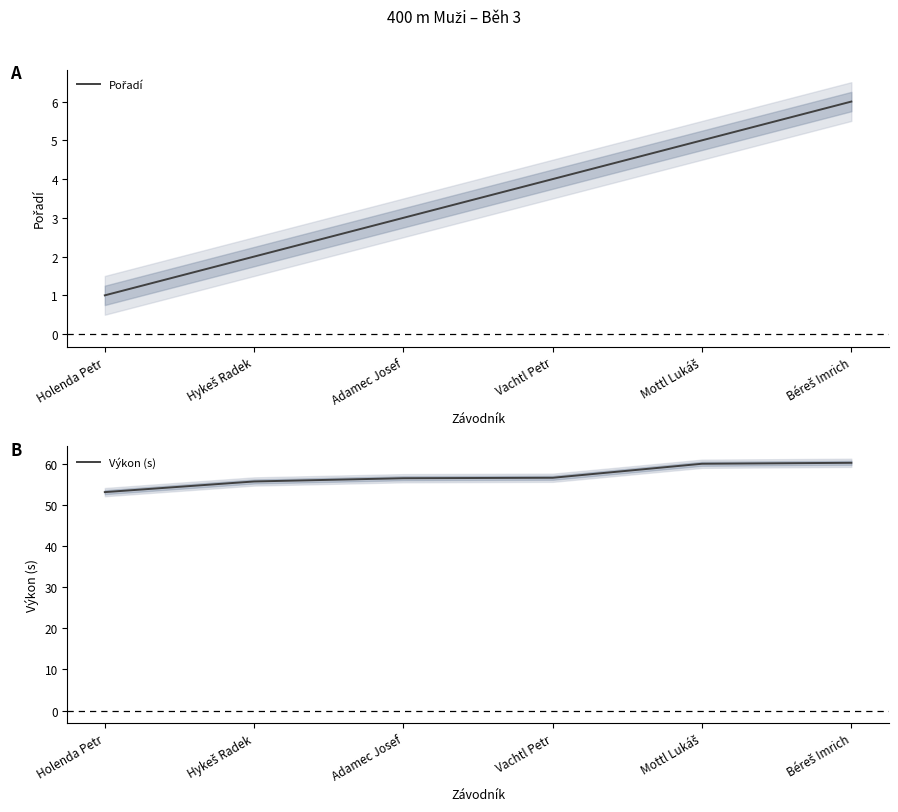

How many values in the Pořadí series exceed 4?

2